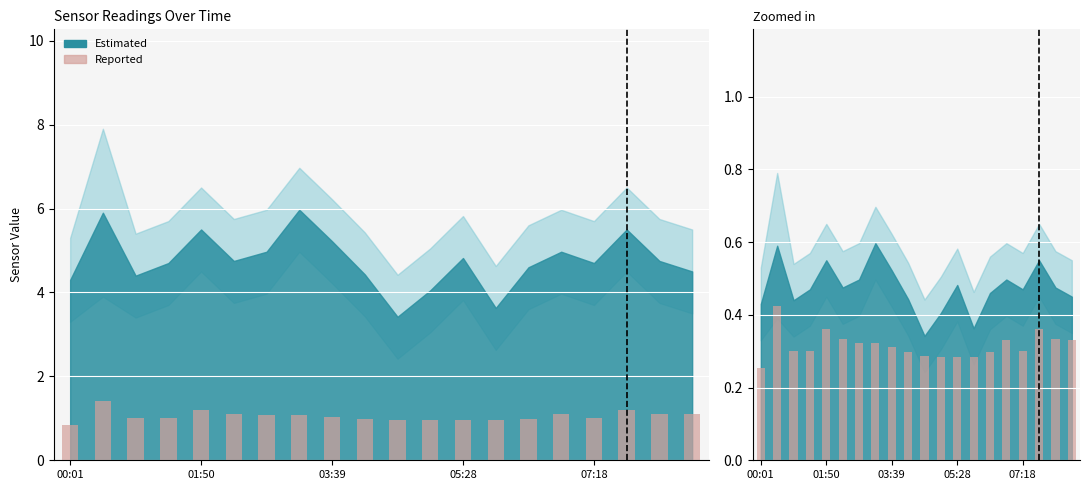

What is the sum of the values at 01:50 and 19?

0.8